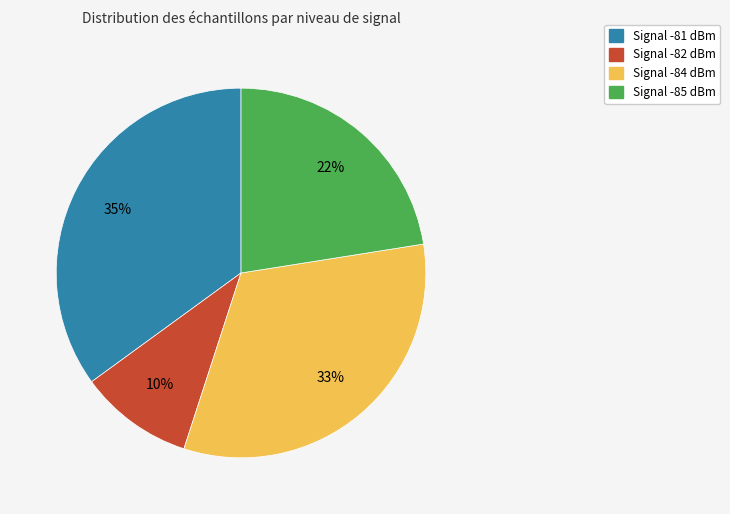

Does any single category account for the majority?

No